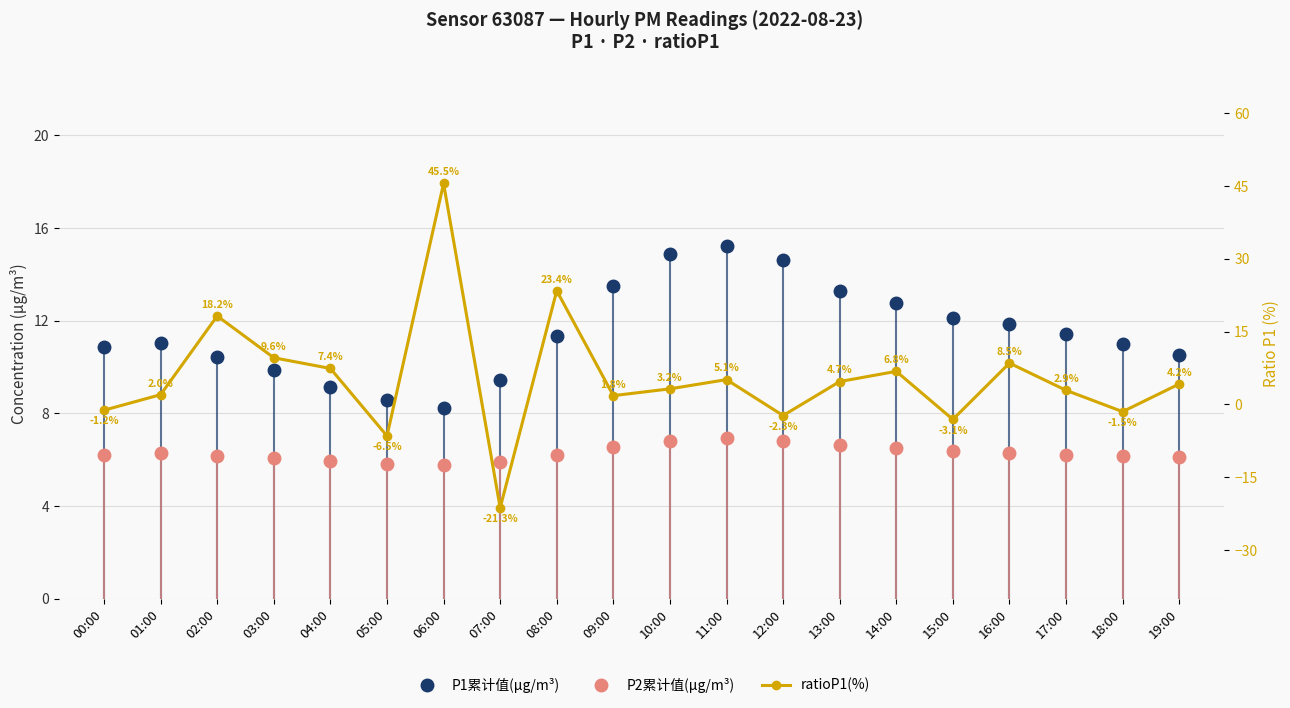

Which label corresponds to the smallest value in the chart?

07:00